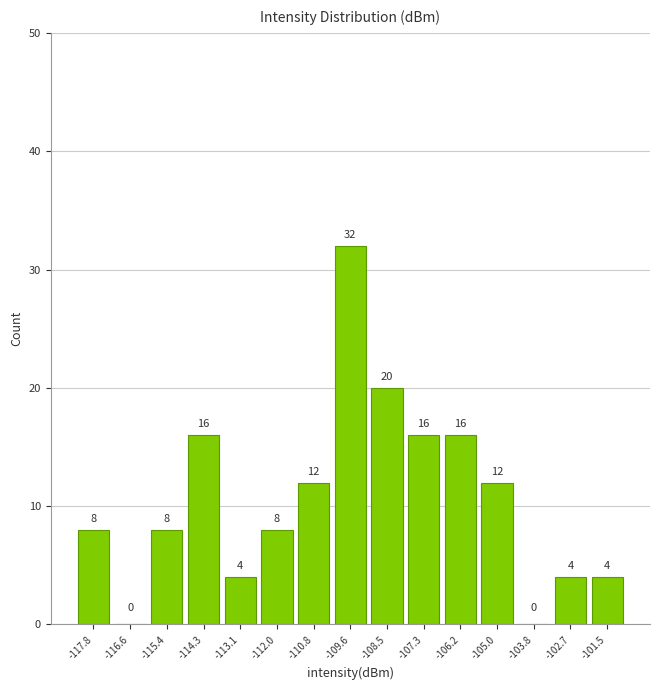

Reading left to right, list every bar in this chart as the range it spans on the x-axis followed by its height. The bar edges are not printed on the chart, so give them approximately, as read against the axis.

-118.4 to -117.2: 8
-117.2 to -116.0: 0
-116.0 to -114.8: 8
-114.8 to -113.8: 16
-113.8 to -112.6: 4
-112.6 to -111.4: 8
-111.4 to -110.2: 12
-110.2 to -109.0: 32
-109.0 to -108.0: 20
-108.0 to -106.8: 16
-106.8 to -105.6: 16
-105.6 to -104.4: 12
-104.4 to -103.2: 0
-103.2 to -102.2: 4
-102.2 to -101.0: 4